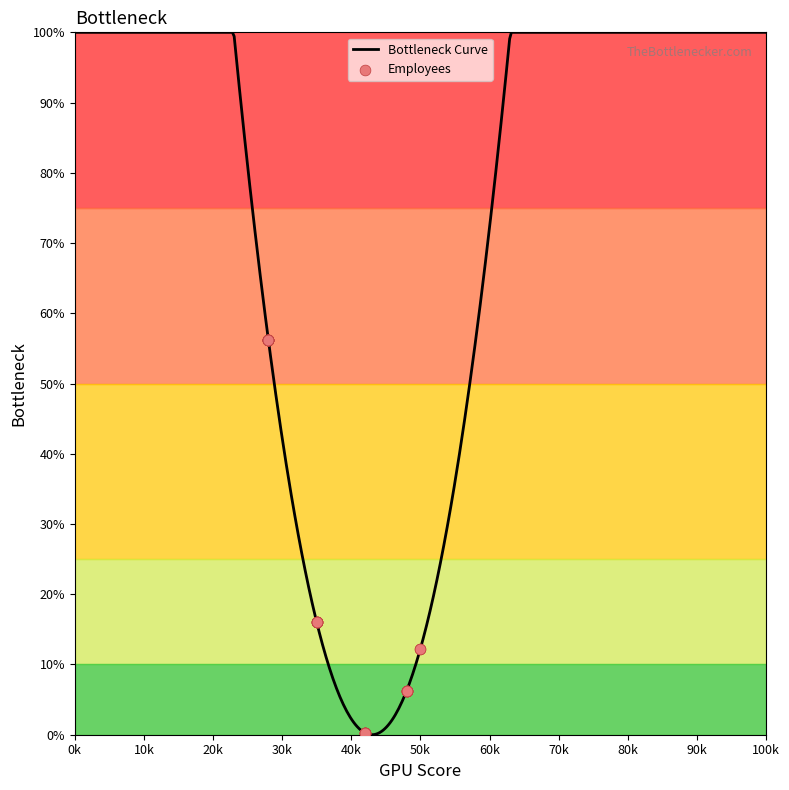

What is the highest value of the Bottleneck Curve series?

100.0